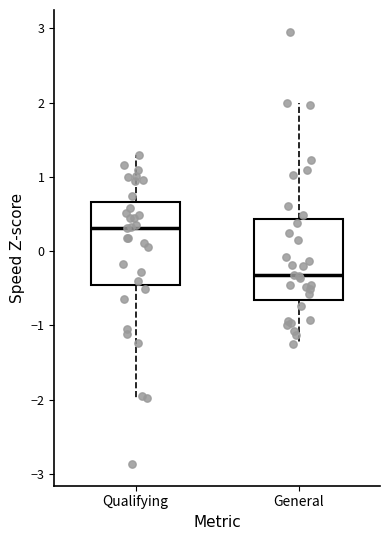

Reading left to right, read every box against the y-axis: the position of its median line, the range the box covers, and the ends of its whiskers. The values are not printed on the chart, so give them approximately, as read against the axis.

Qualifying: median 0.3, box -0.5 to 0.7, whiskers -2.0 to 1.3
General: median -0.3, box -0.7 to 0.4, whiskers -1.3 to 2.0